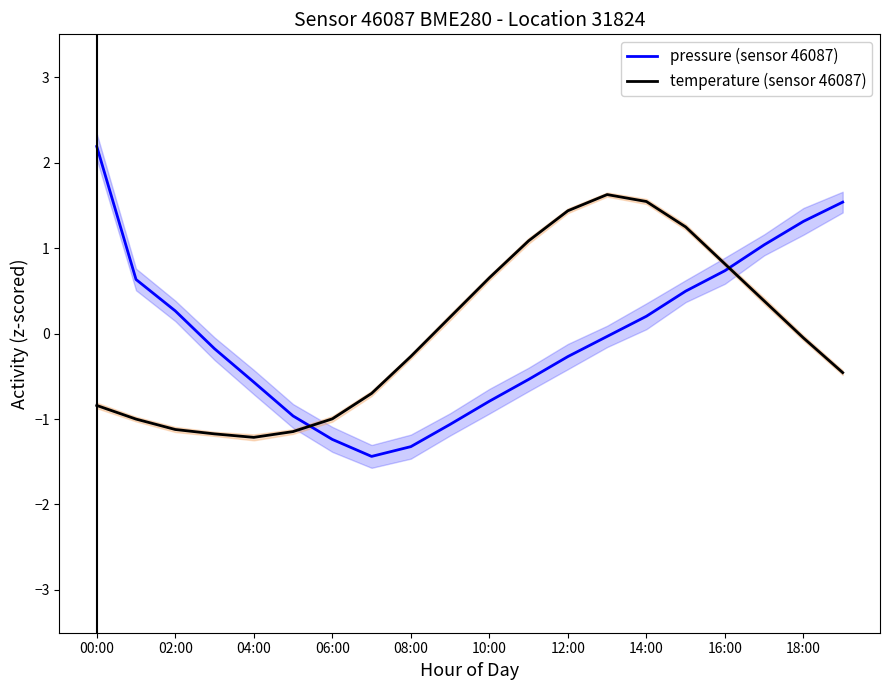

Which series has the largest total across all categories?

temperature (sensor 46087)